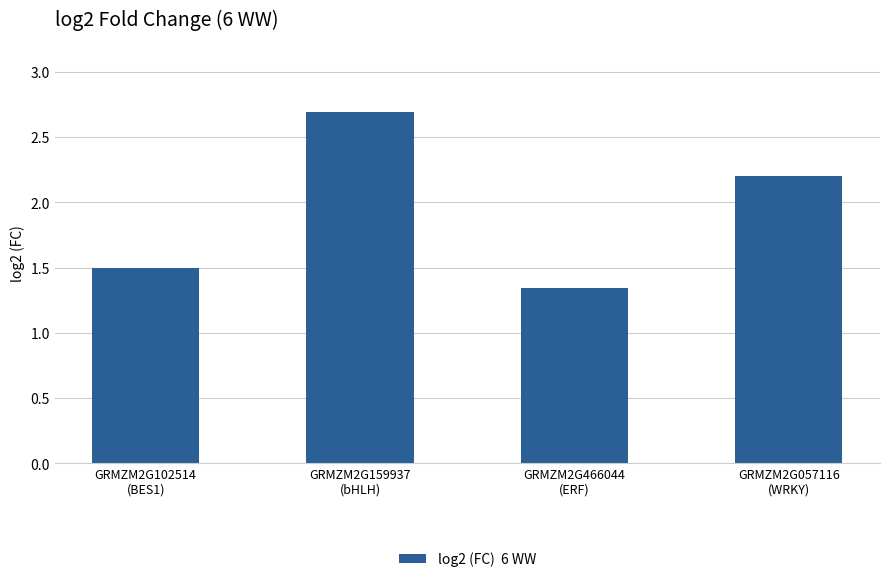

Rank the categories by value from lowest to highest.

GRMZM2G466044
(ERF), GRMZM2G102514
(BES1), GRMZM2G057116
(WRKY), GRMZM2G159937
(bHLH)